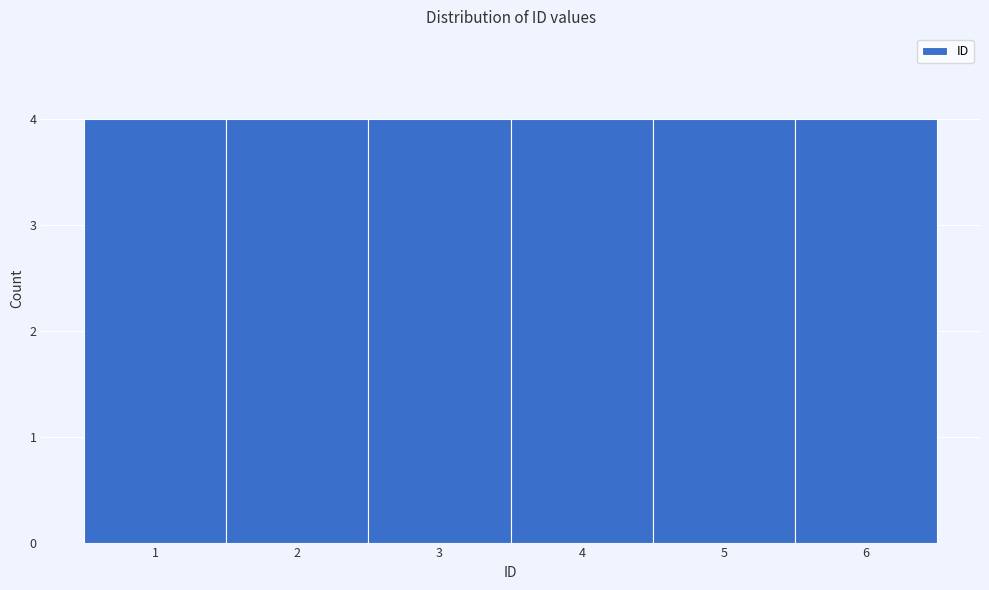

Reading left to right, transcribe this chart: for each bar, give the range it covers on the x-axis and its height. The values are not printed on the chart, so give them approximately, as read against the axis.

0.5 to 1.5: 4
1.5 to 2.5: 4
2.5 to 3.5: 4
3.5 to 4.5: 4
4.5 to 5.5: 4
5.5 to 6.5: 4